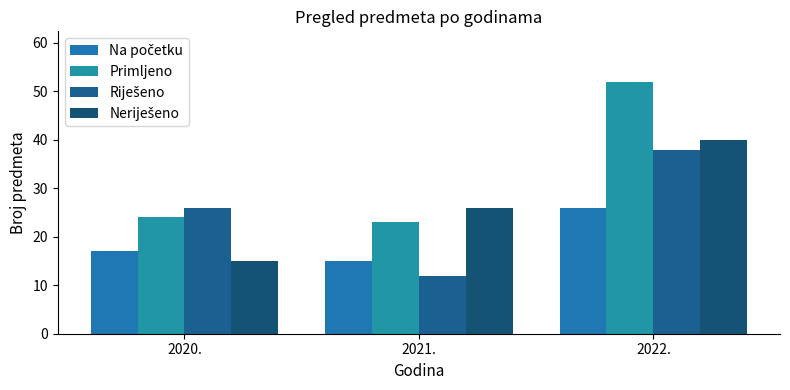

How many categories are shown in the chart?

3